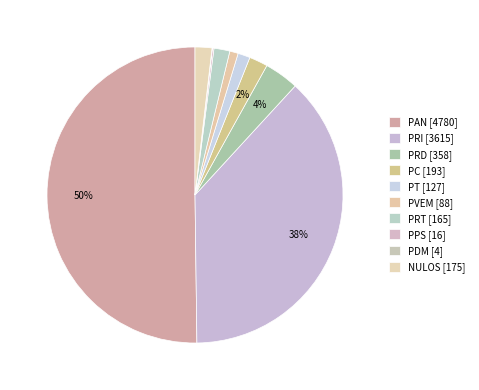

To the nearest percent, what portion does PRD represent?

4%